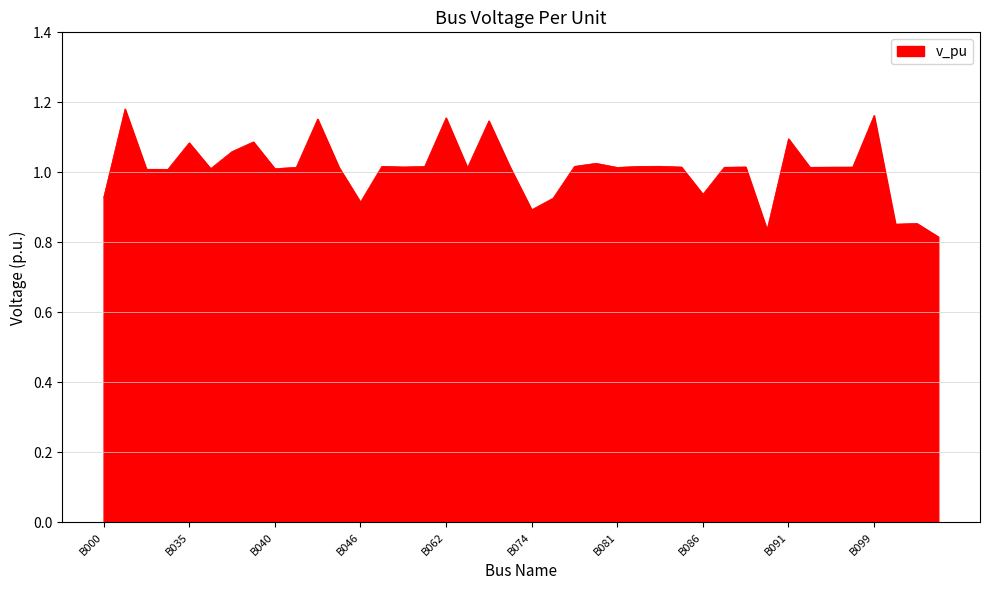

What is the difference between the maximum and minimum values?

0.4